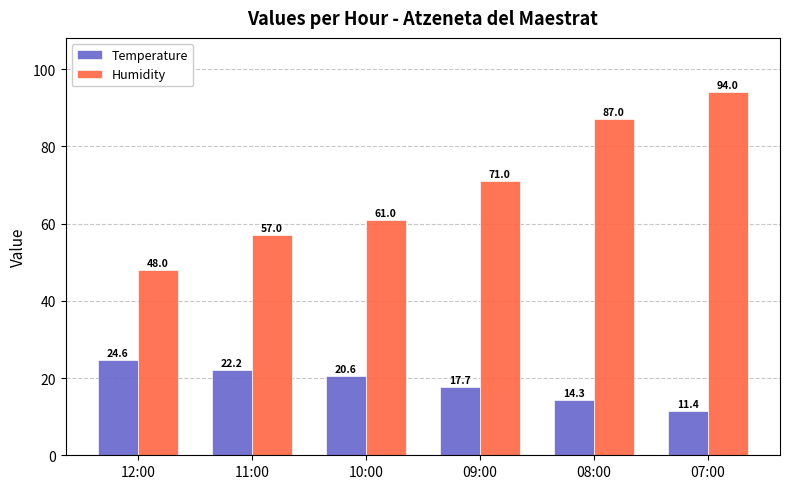

What is the sum of all Humidity values?

418.0